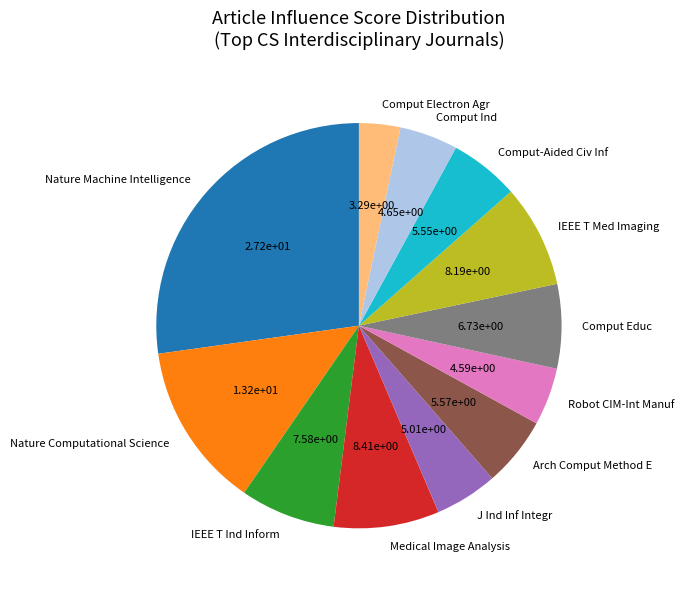

Is it true that Nature Machine Intelligence is 36% of the pie?

False